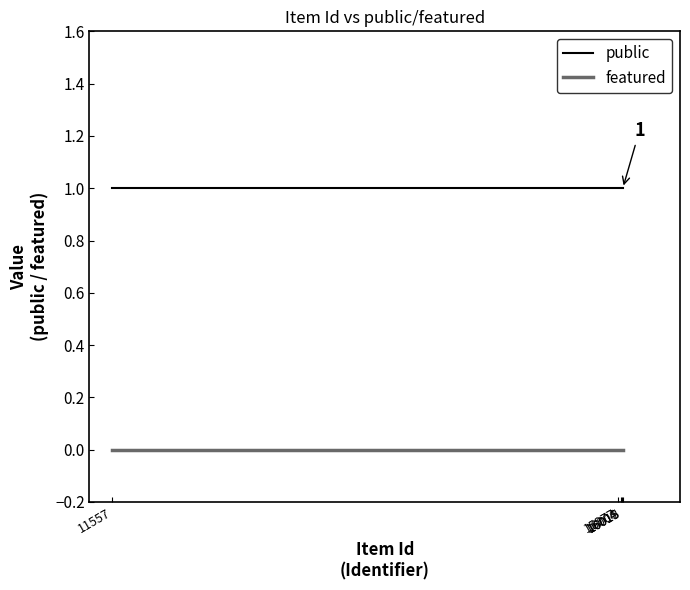

What is the difference between the highest and lowest values at 15977?

1